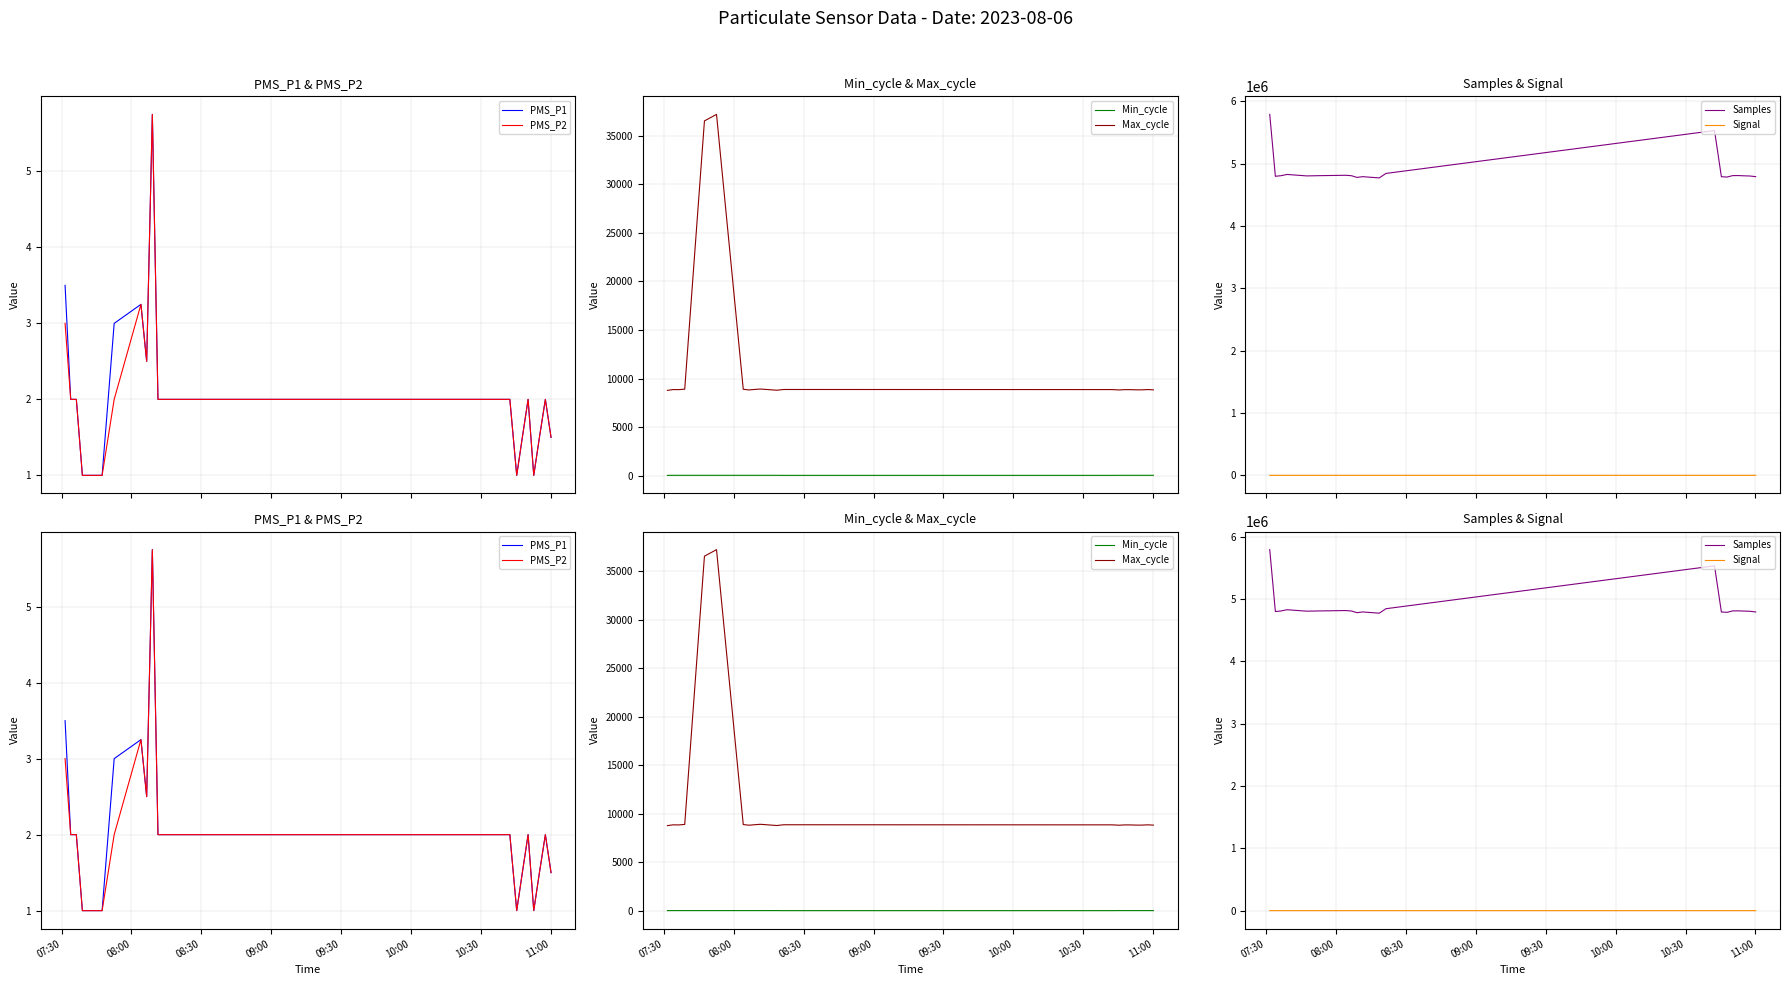

Is this an area chart (filled region under the line)?

No